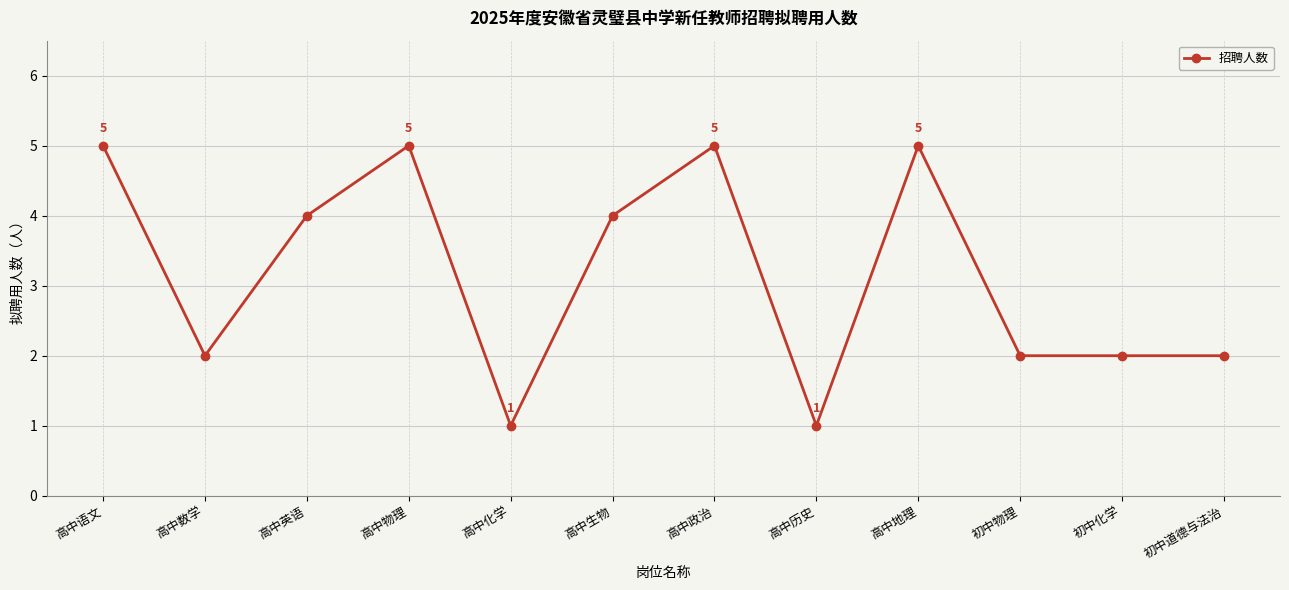

Which has a higher value, 高中历史 or 高中地理?

高中地理